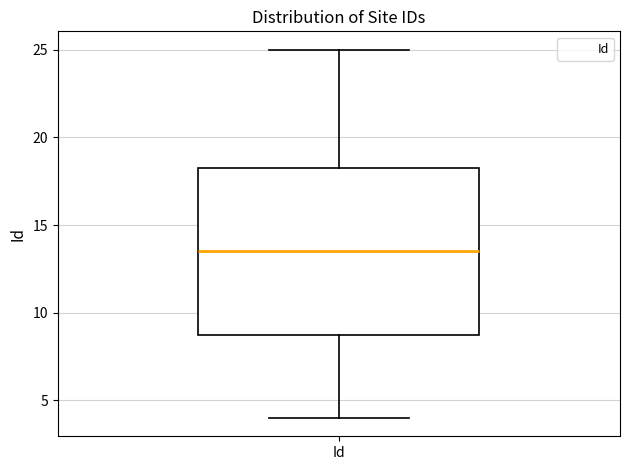

Where does the median line of the box for Id sit on the y-axis? The values are not printed on the chart, so give them approximately, as read against the axis.

13.5